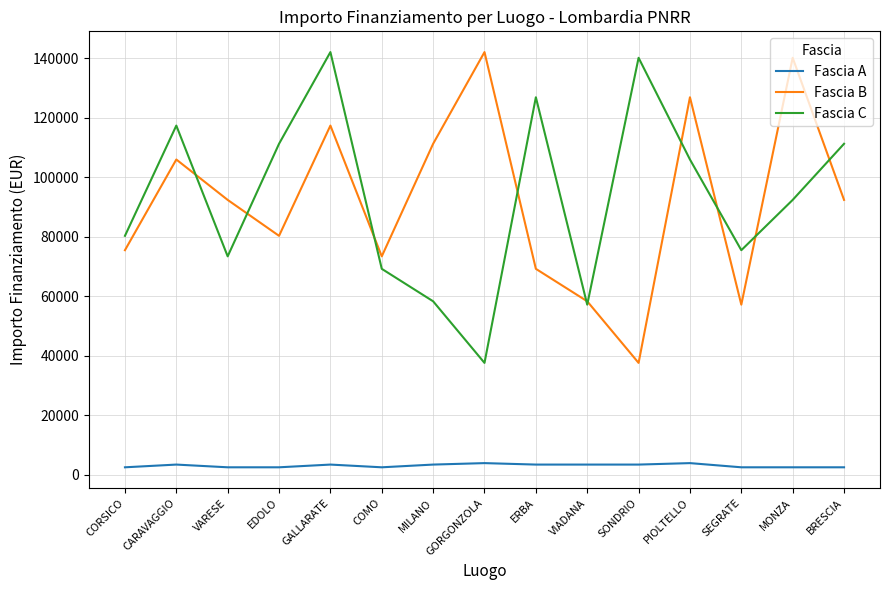

Count the number of categories in the chart.

15